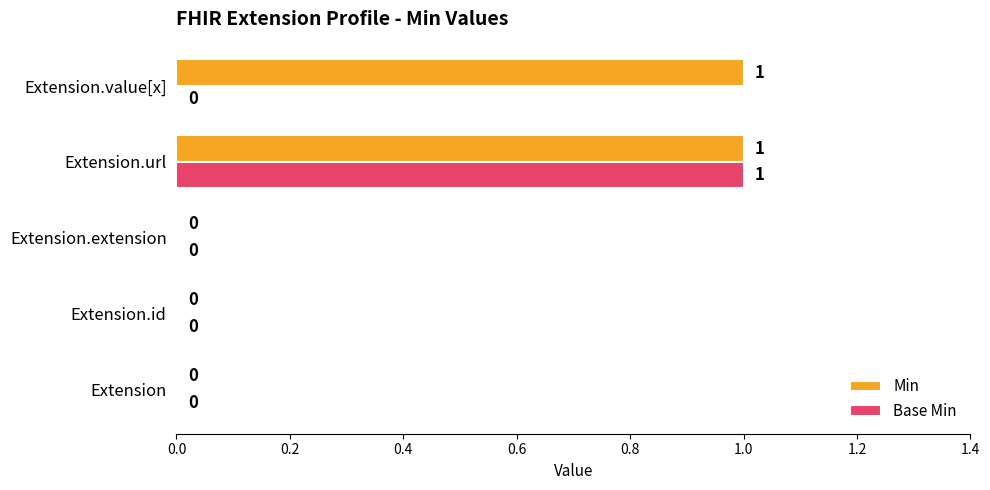

At which category is the sum across all series the highest?

Extension.url